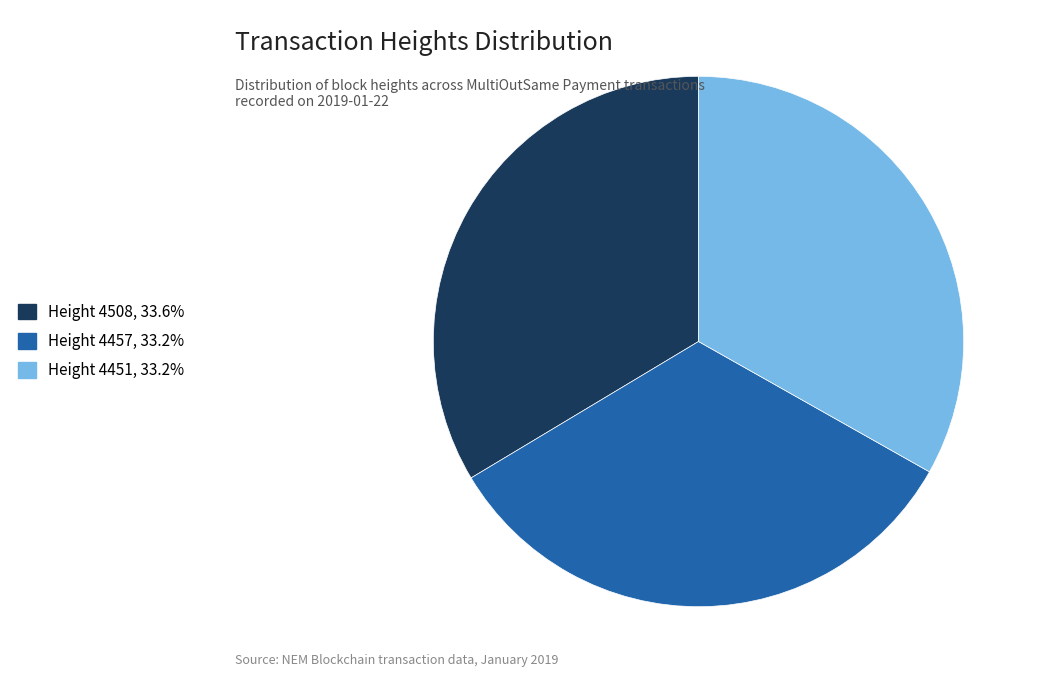

Is the sum of Height 4508 and Height 4457 greater than half?

Yes